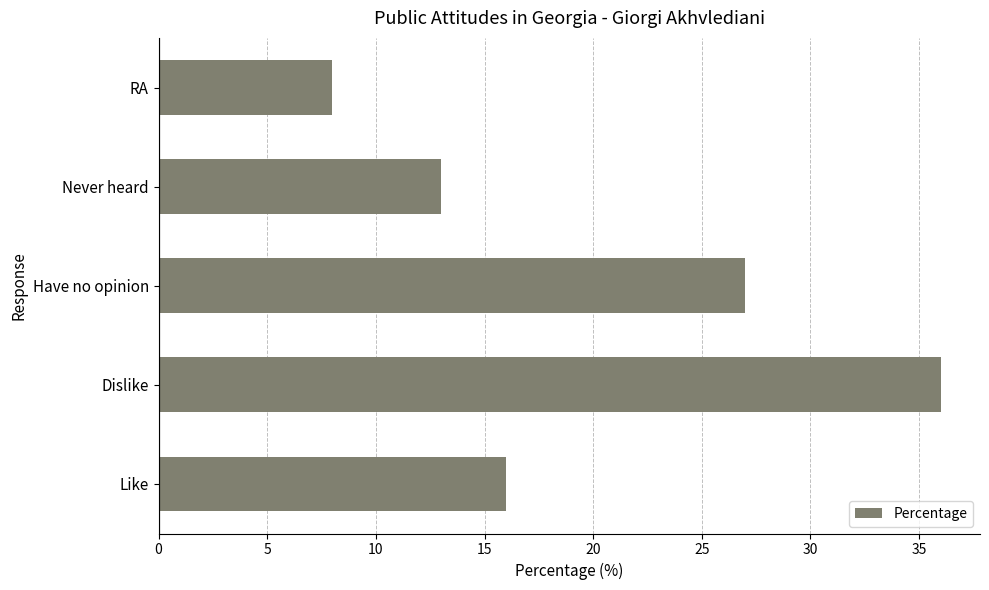

Is it true that the value at Have no opinion is 27?

True